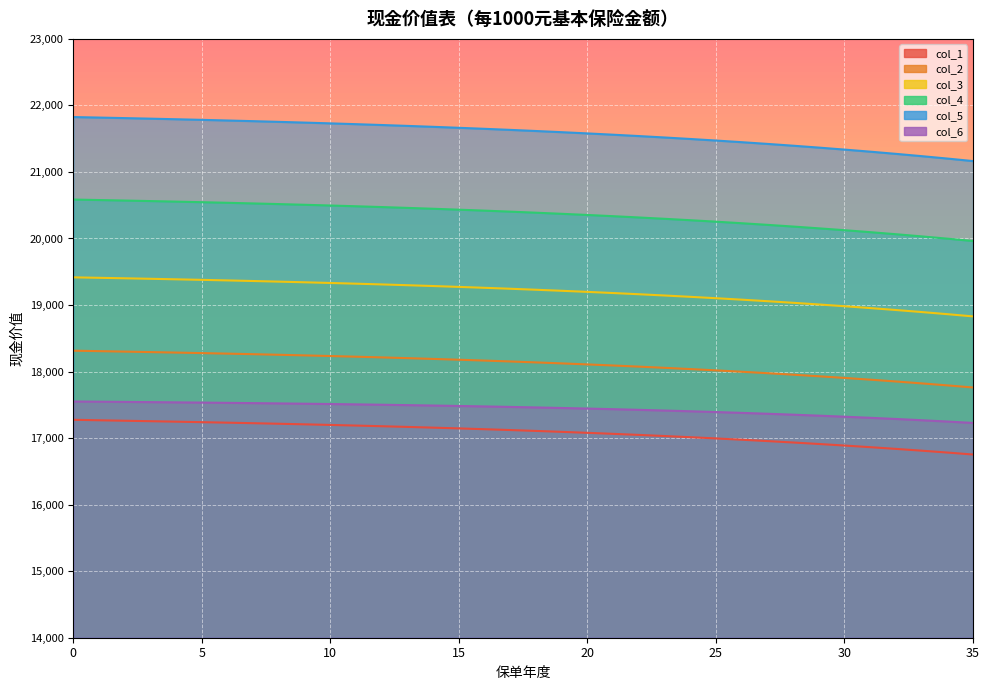

Rank the series by their maximum value, from lowest to highest.

col_1, col_6, col_2, col_3, col_4, col_5